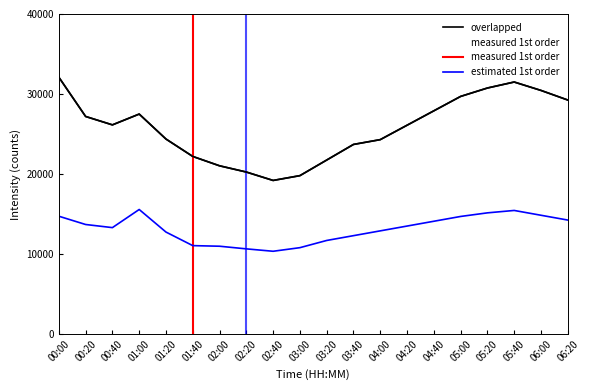

How many data points in P1 (overlapped) are above 26145?

9